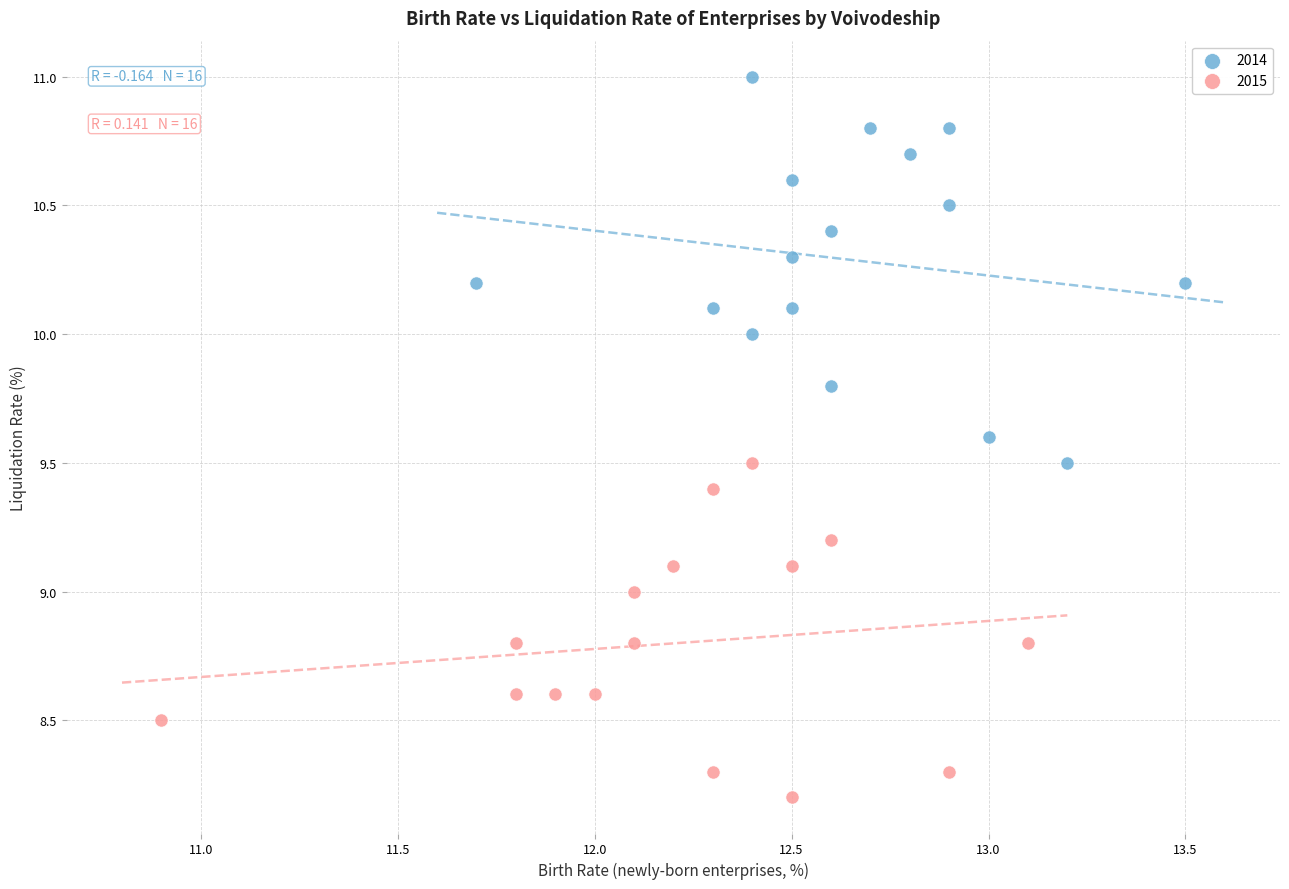

Which series has the widest spread of Y values?

2014